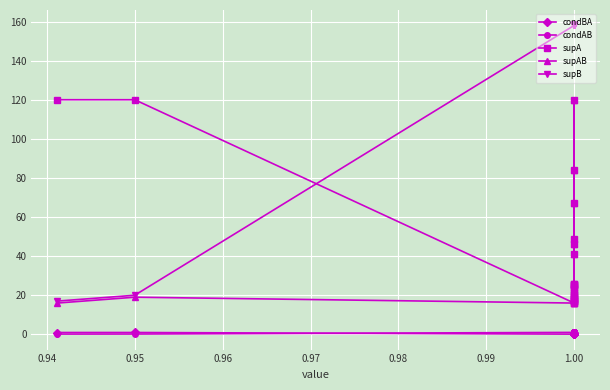

What is the difference between the maximum and minimum values in the supAB series?

104.0